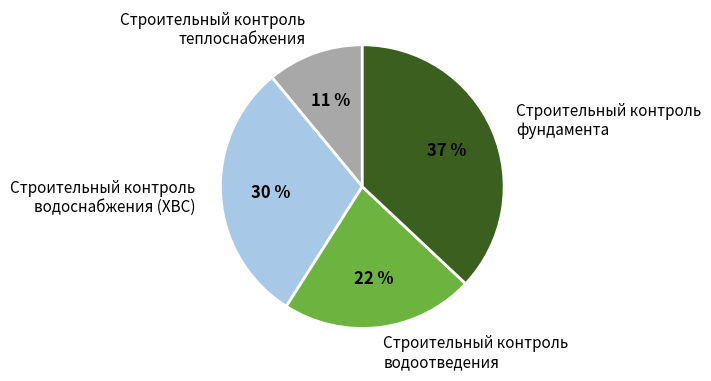

How many slices are in this pie chart?

4